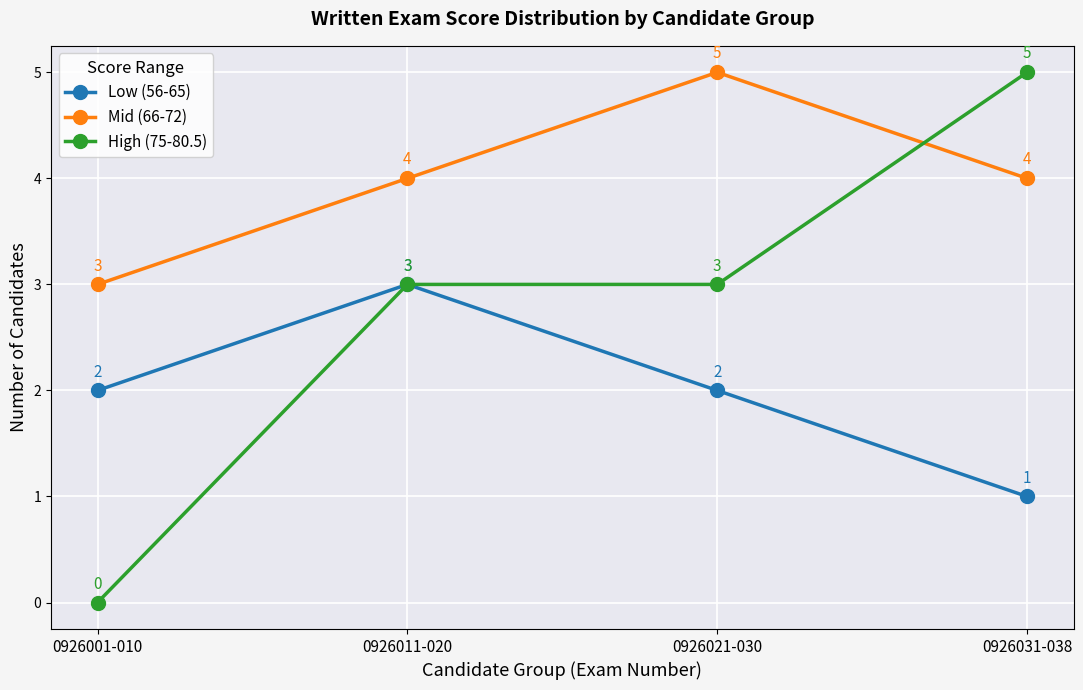

At 0926001-010, list the series in order from smallest to largest.

High (75-80.5), Low (56-65), Mid (66-72)